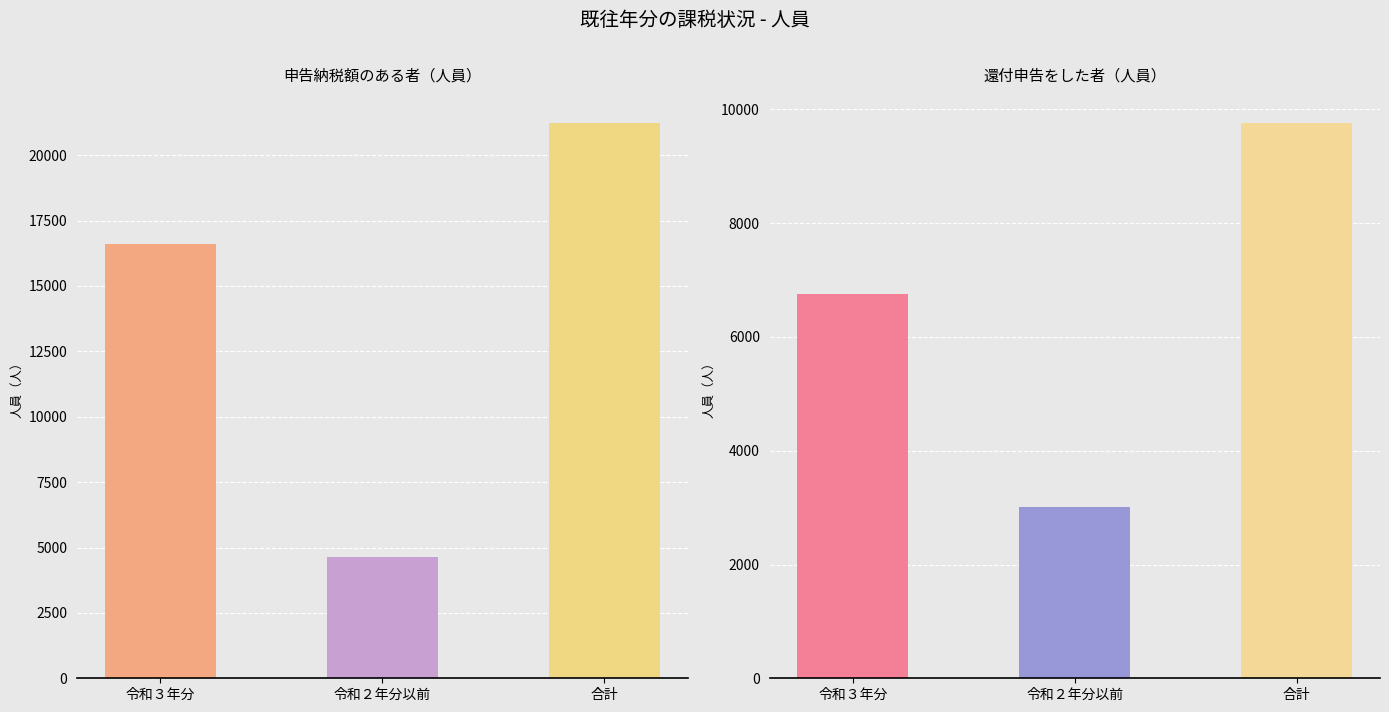

Rank the categories by 還付申告をした者 value from highest to lowest.

合計, 令和３年分, 令和２年分以前